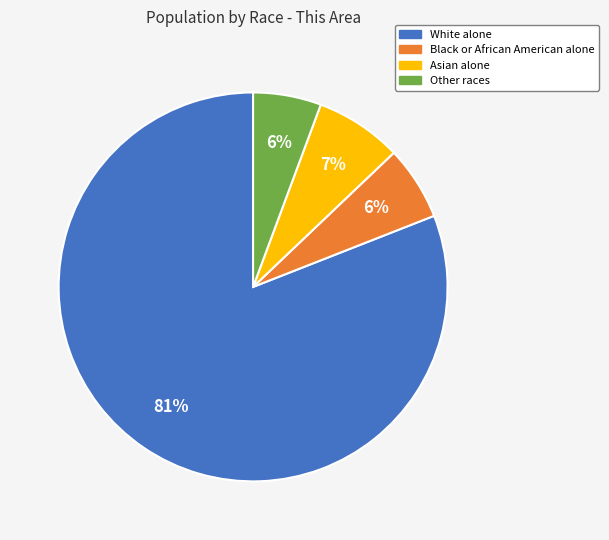

Which category has the biggest portion of the pie?

White alone